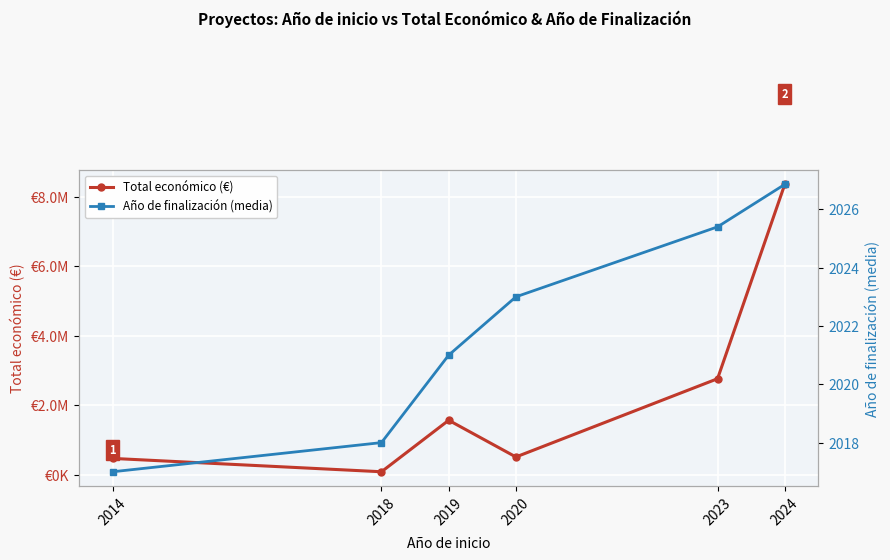

Which series has the largest range (max minus min)?

Total económico (€)